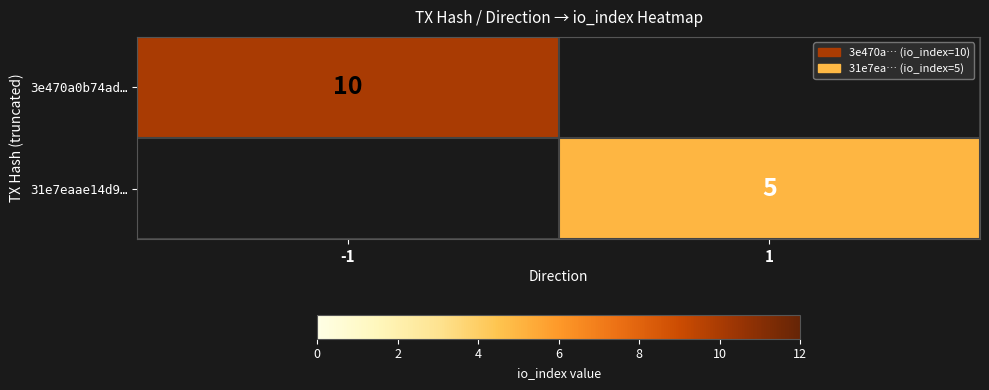

At how many categories does at least one series exceed 1?

2